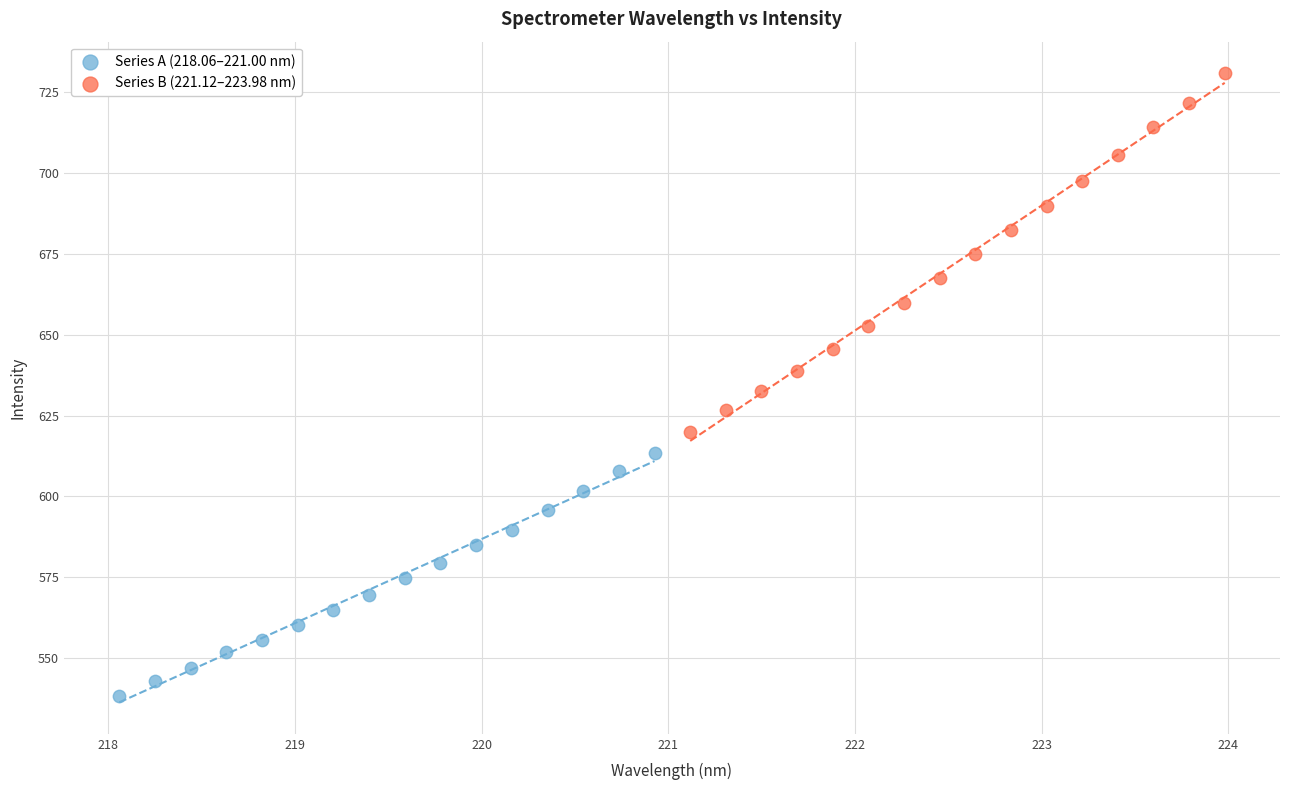

Which series has the widest spread of Y values?

Series B (221.12–223.98 nm)